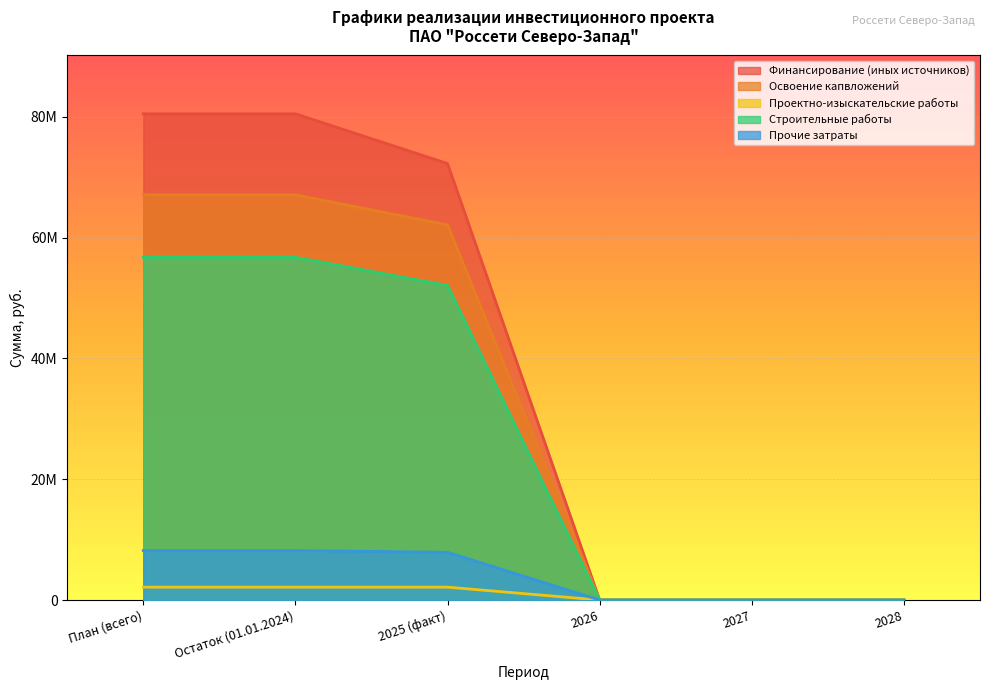

Rank the categories by Финансирование (иных источников) value from highest to lowest.

План (всего), Остаток (01.01.2024), 2025 (факт), 2026, 2027, 2028